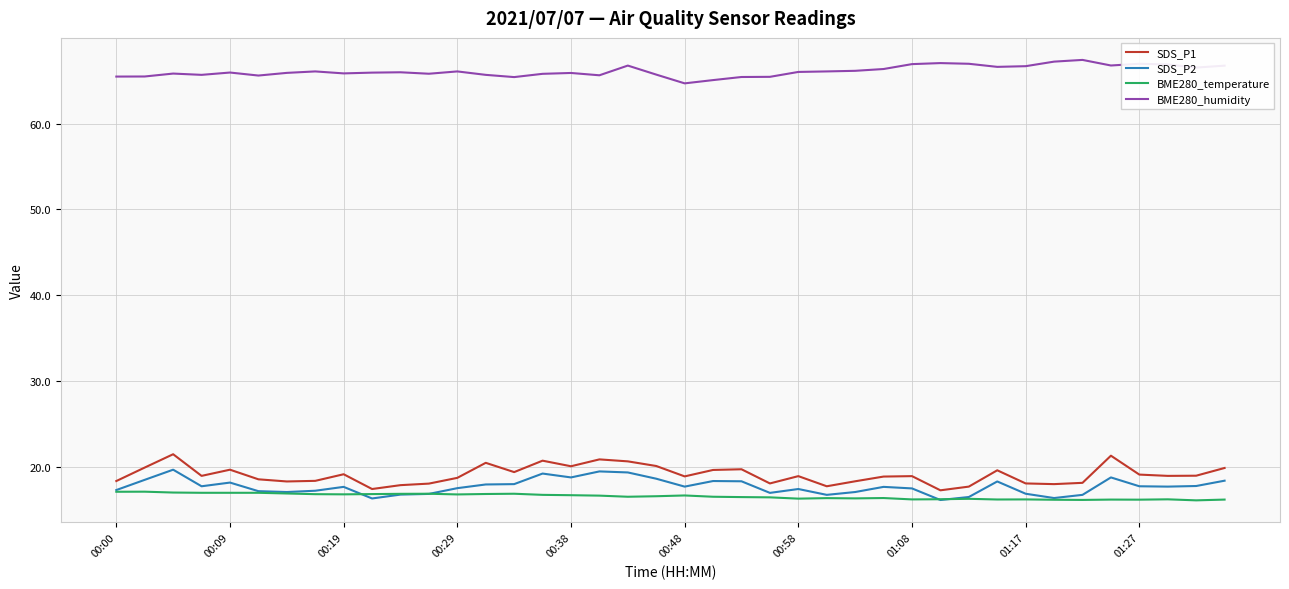

What is the difference between the maximum and minimum values in the SDS_P1 series?

4.2